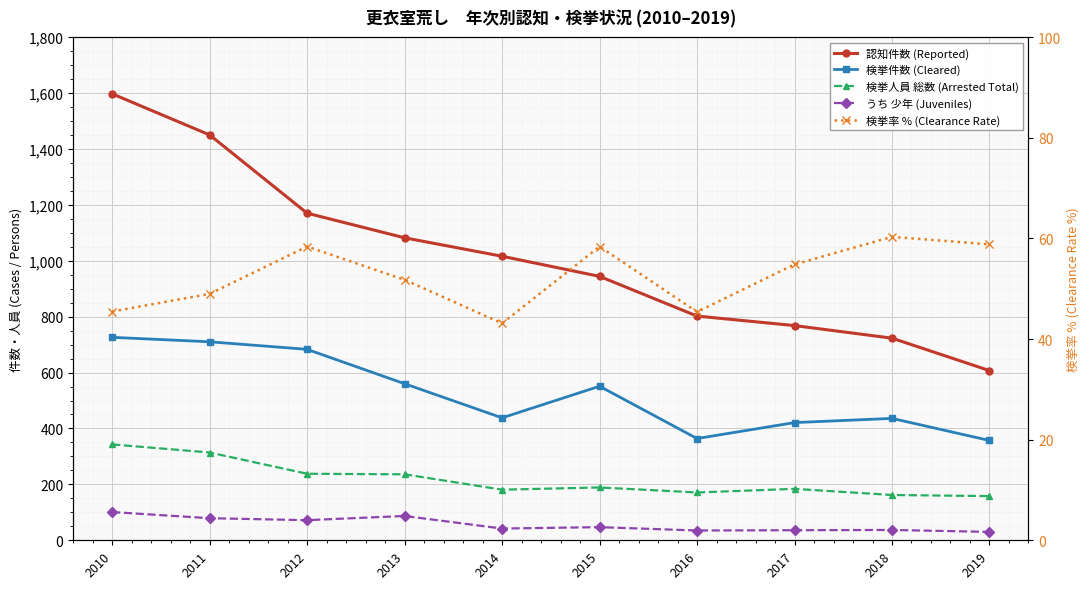

In うち 少年 (Juveniles), how many points are lower than both neighbors (excluding endpoints)?

3